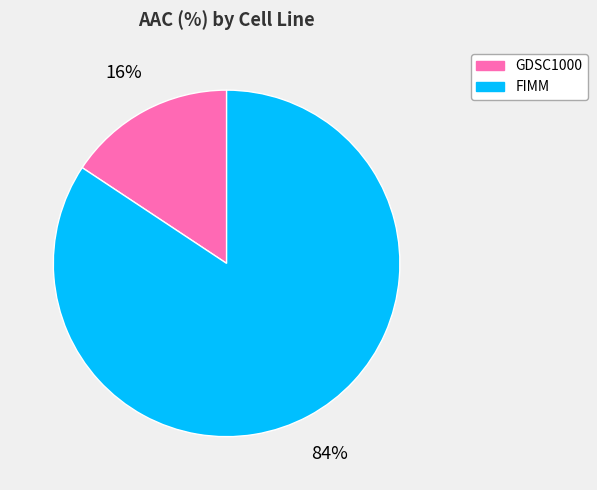

Rank the categories by value from lowest to highest.

GDSC1000, FIMM